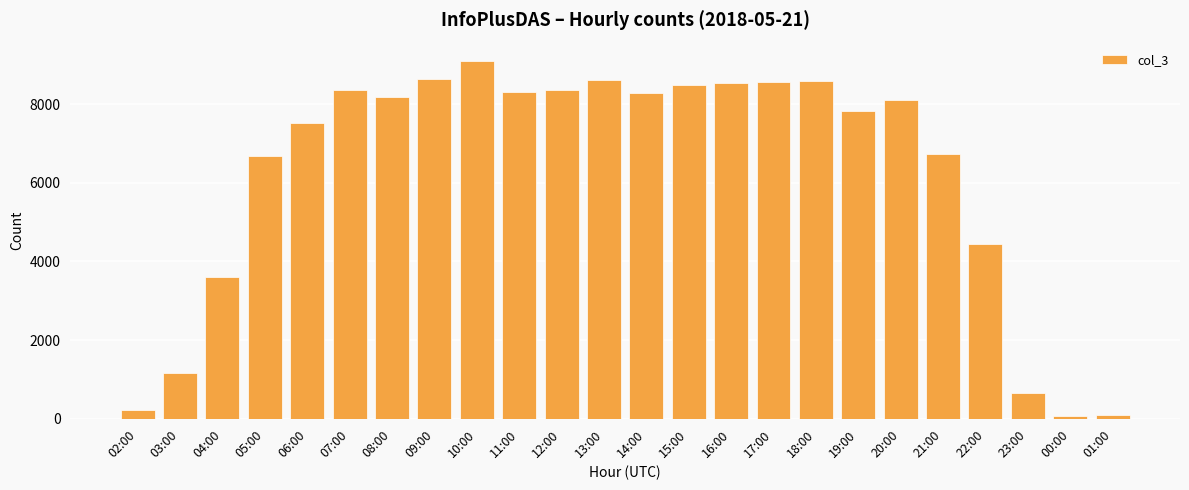

What is the change in value from 03:00 to 17:00?

+7409